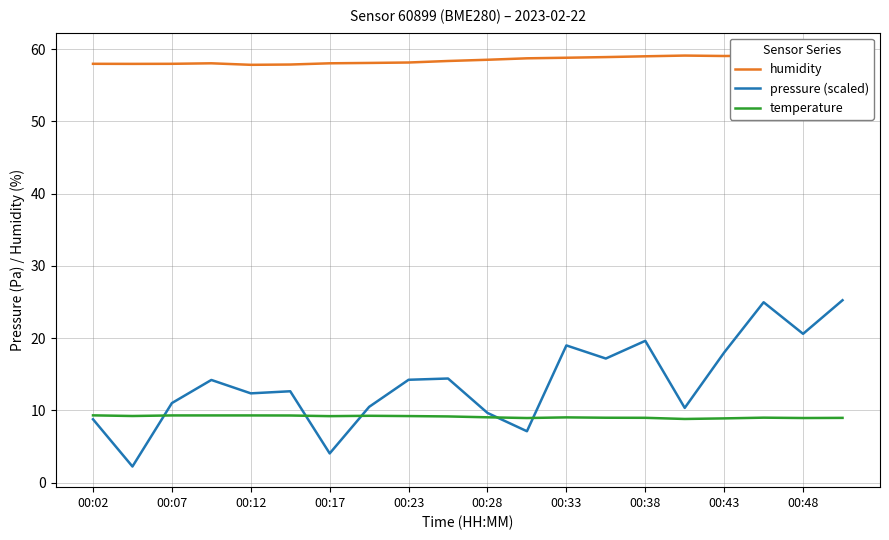

The pressure (scaled) series shows 8.8 at 00:02. True or false?

True